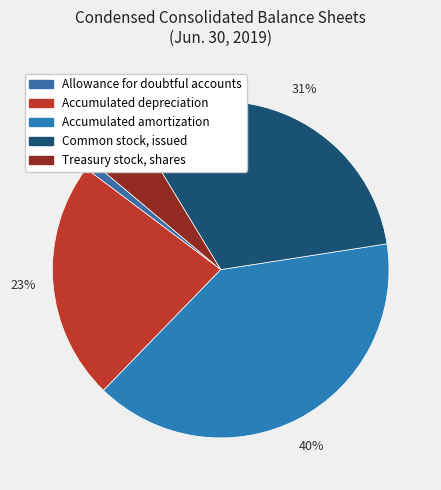

To the nearest percent, what portion does Accumulated depreciation represent?

23%